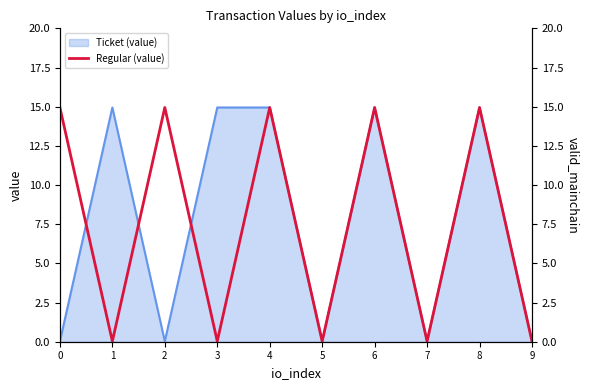

True or false: Ticket (value) has a value of 0.0 at 9.

True